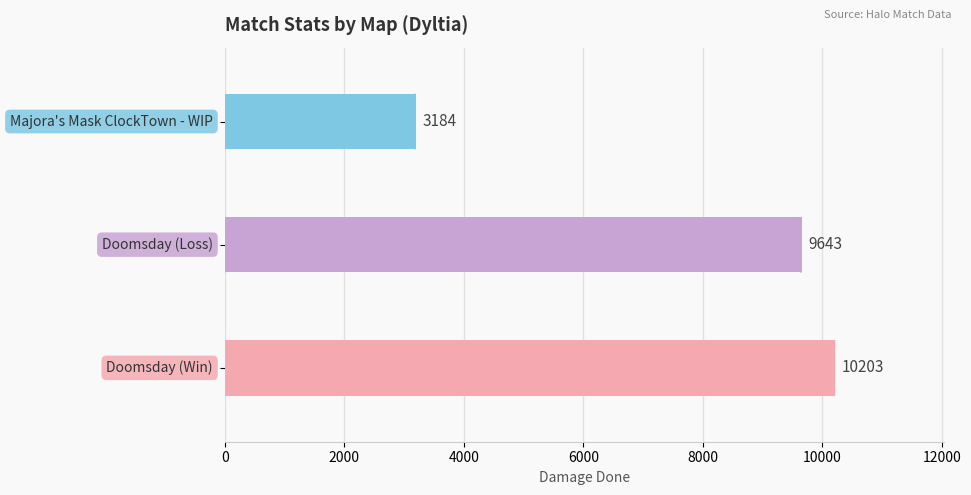

Reading top to bottom, extract all data points from this chart.

3184	9643	10203